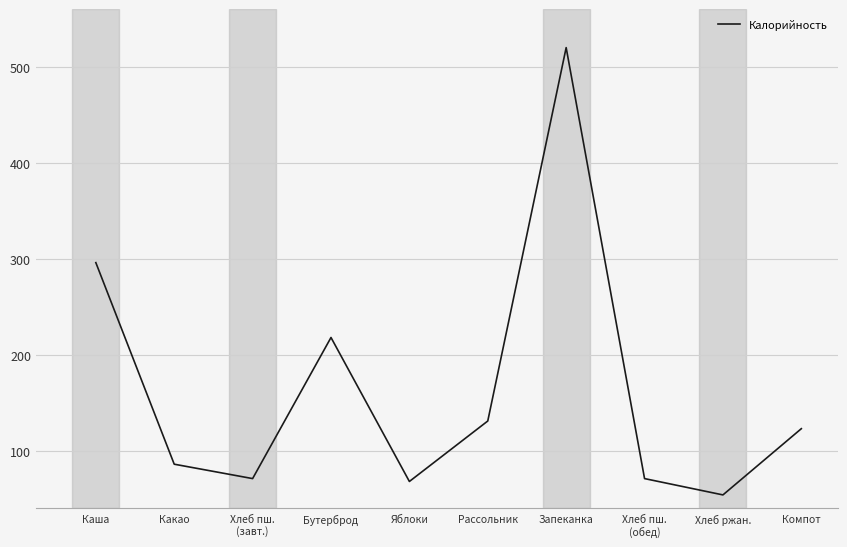

What position from the right is Яблоки?

6